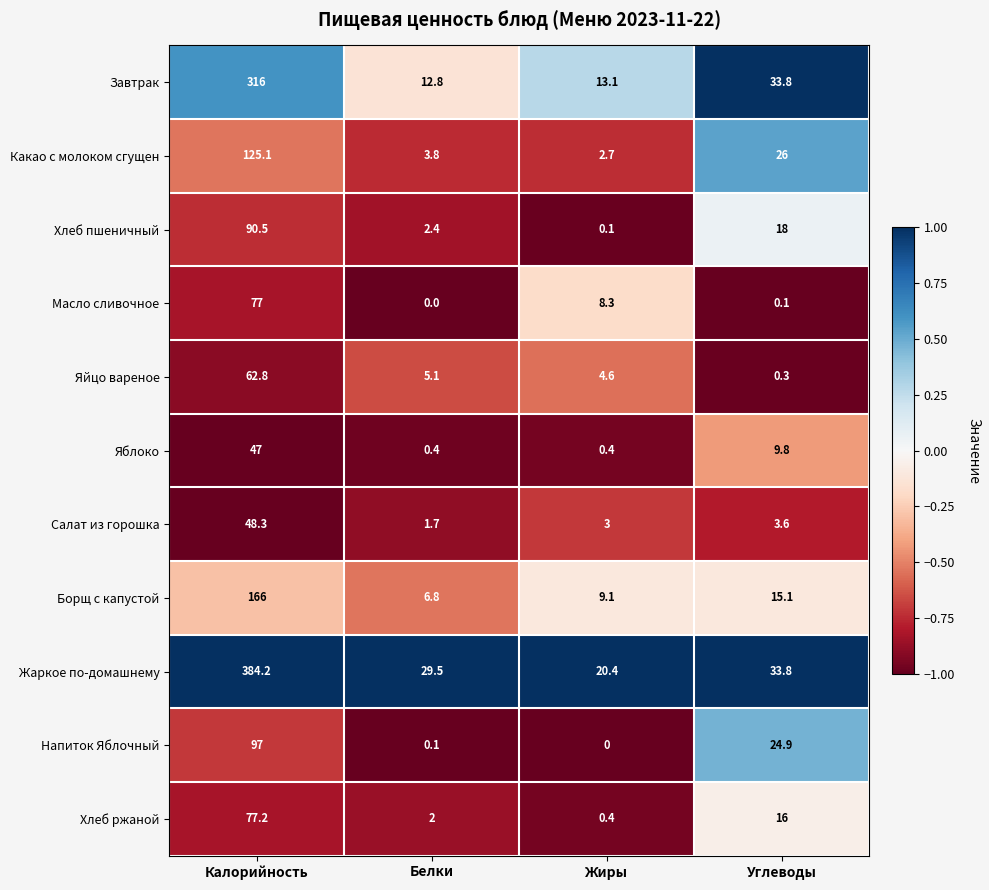

Where does the Какао с молоком сгущен series first go above 26?

Калорийность